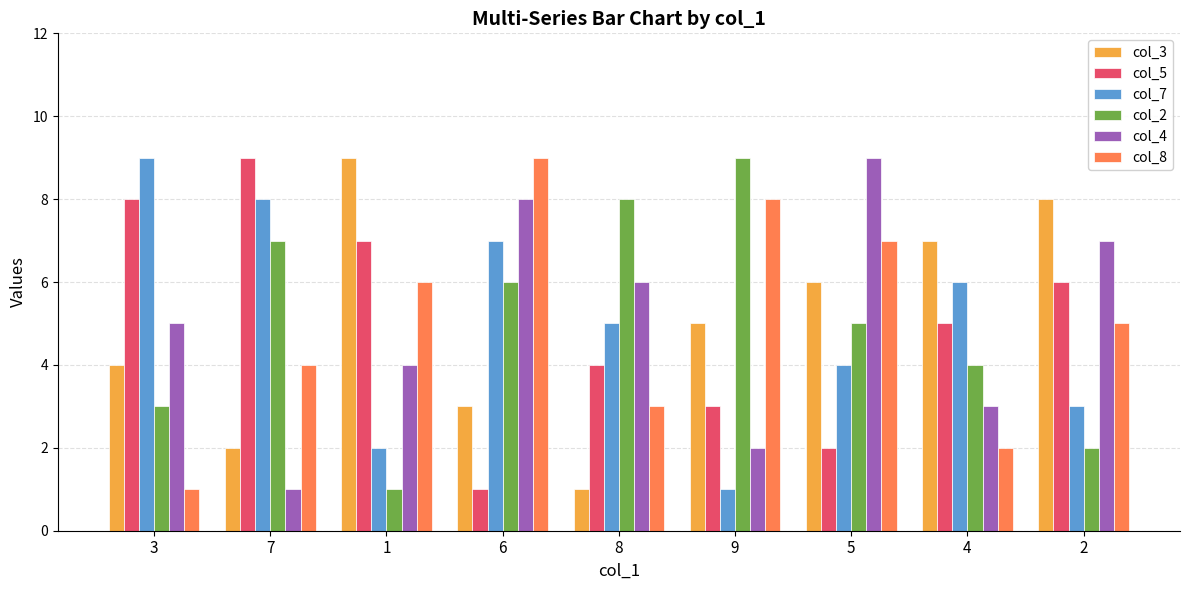

What value does the col_2 series have at 6?

6